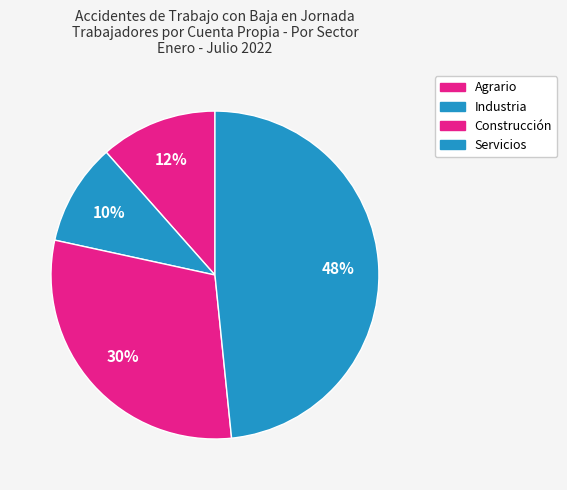

What is the total percentage of Construcción and Agrario?

41.6%